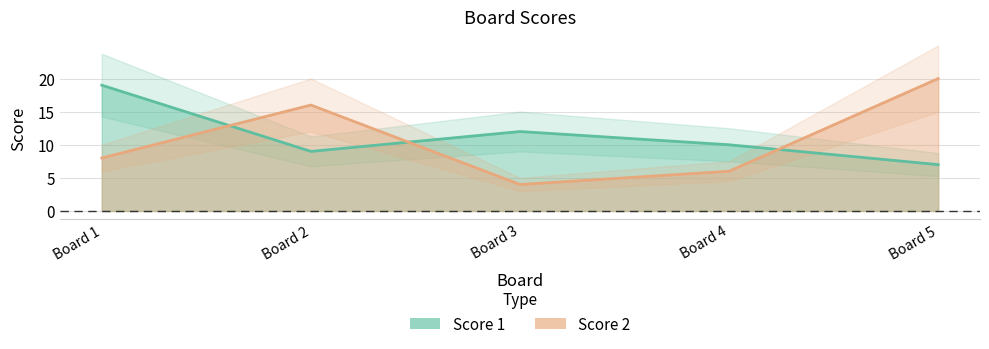

True or false: Score 1 and Score 2 intersect in this chart.

True